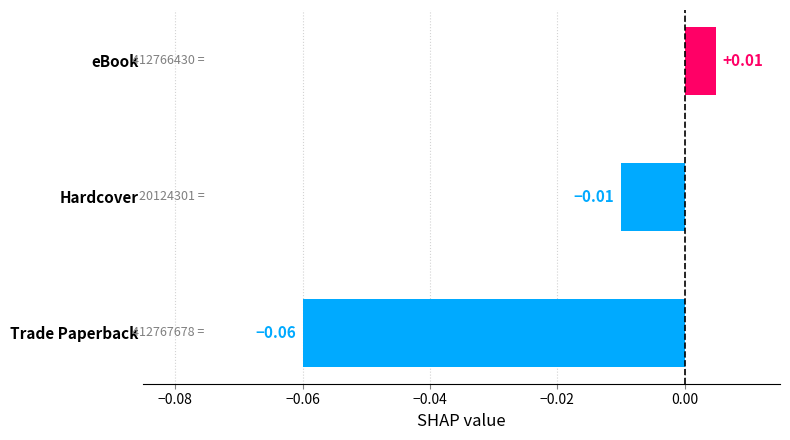

Are the bars grouped side by side (vs. stacked)?

No